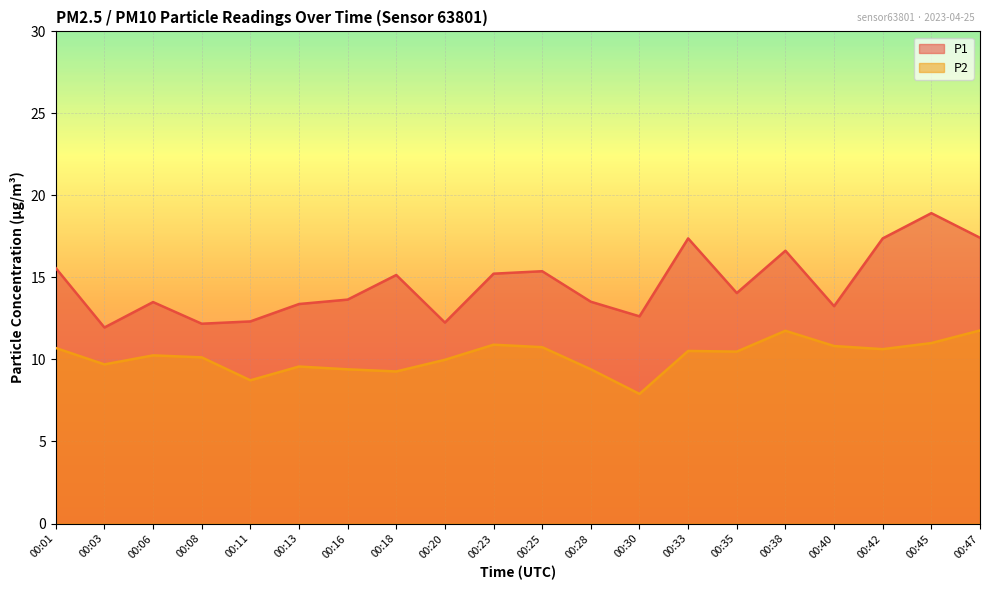

What are all the series names shown in the legend?

P1, P2